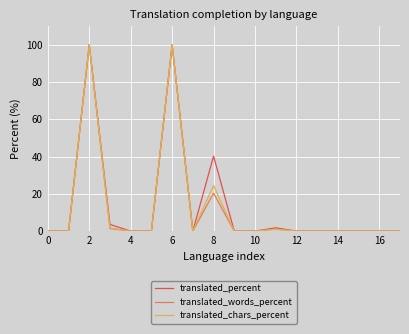

What is the maximum value shown in the chart?

100.0